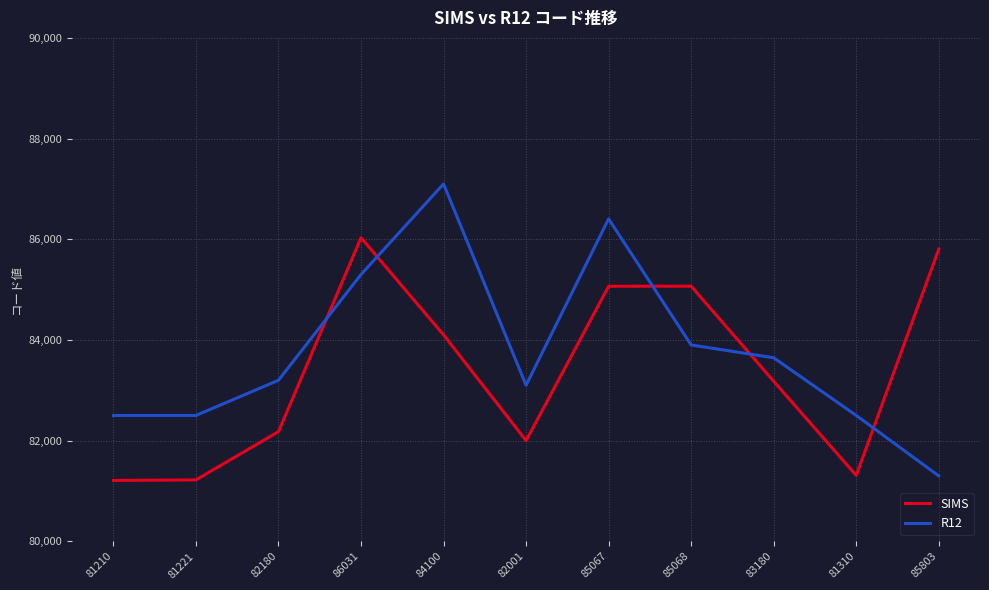

Which series has the widest spread of values?

R12